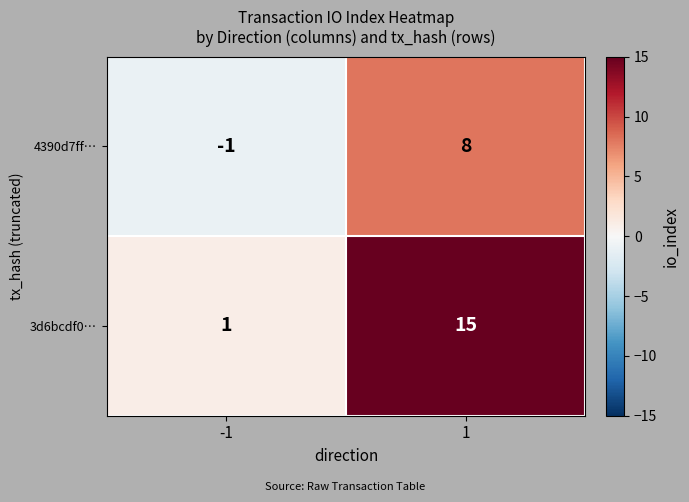

What is the approximate value of 4390d7ff… at 1?

8